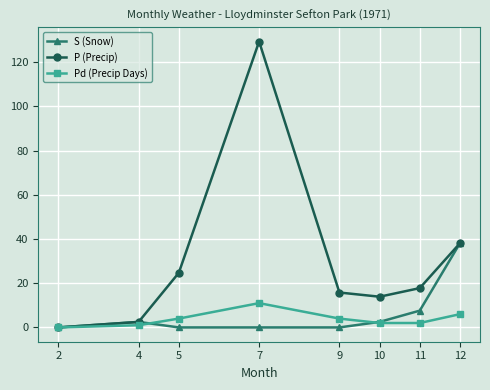

How many distinct data groups are displayed?

3